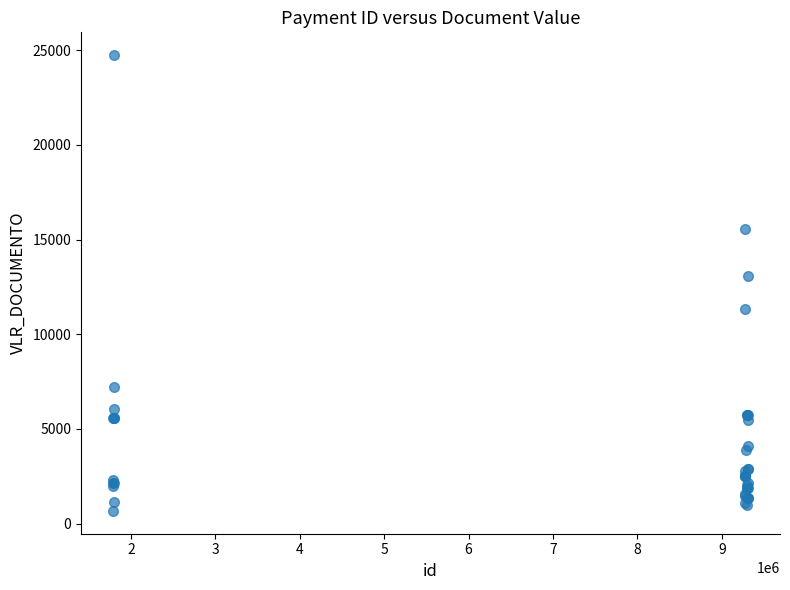

What Y value in the scatter plot is closest to 12703?

13070